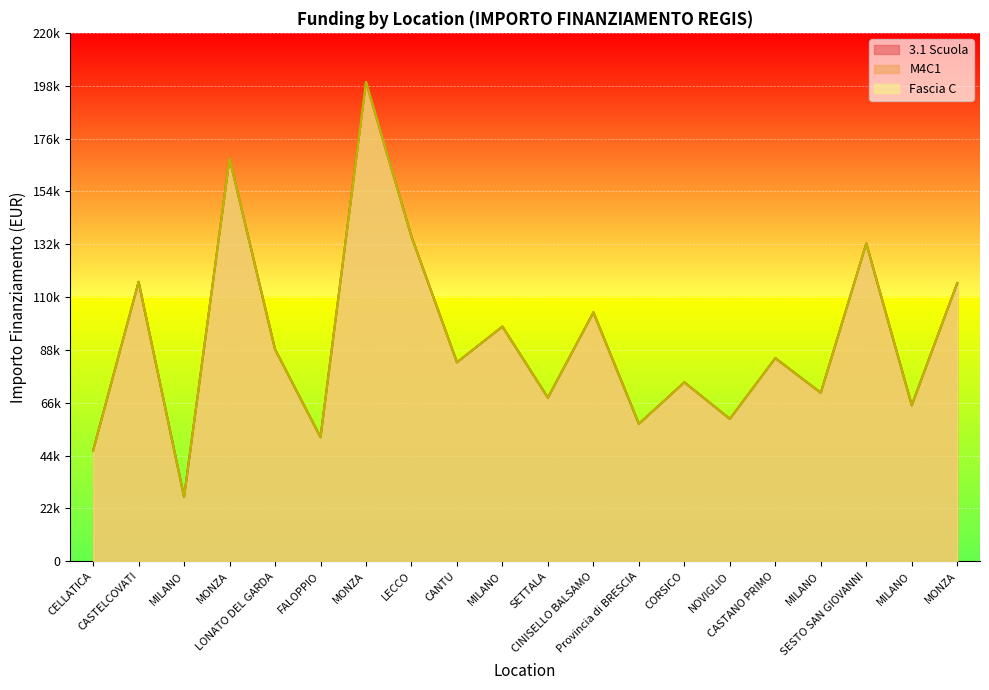

What are all the series names shown in the legend?

3.1 Scuola, M4C1, Fascia C